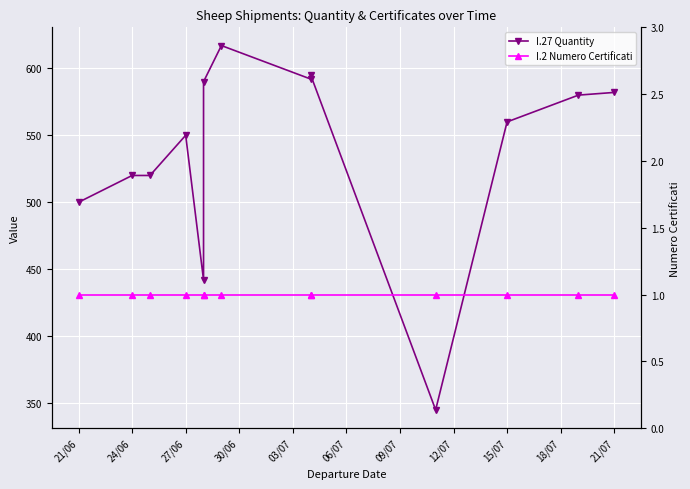

What is the greatest value displayed?

617